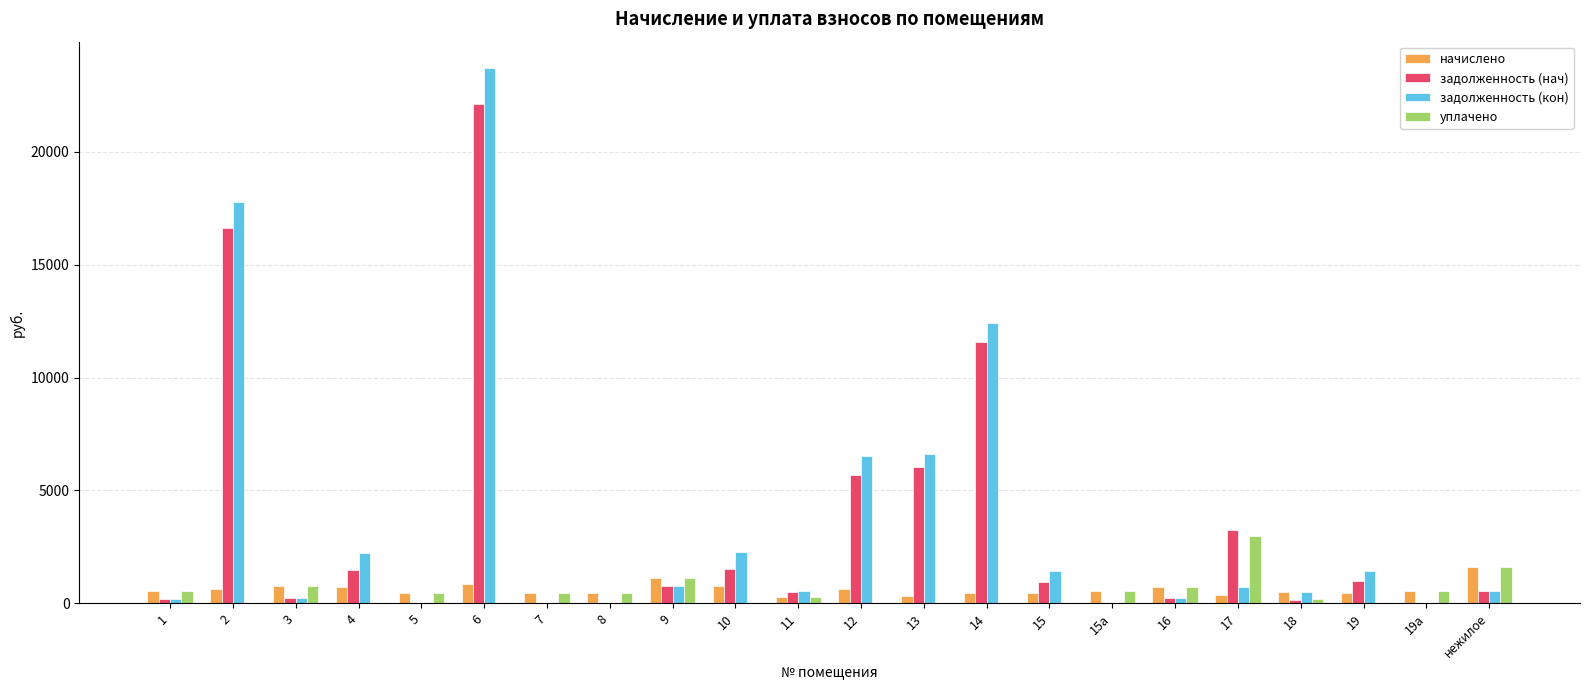

Is it true that задолженность (нач) equals 0.0 at 19а?

True